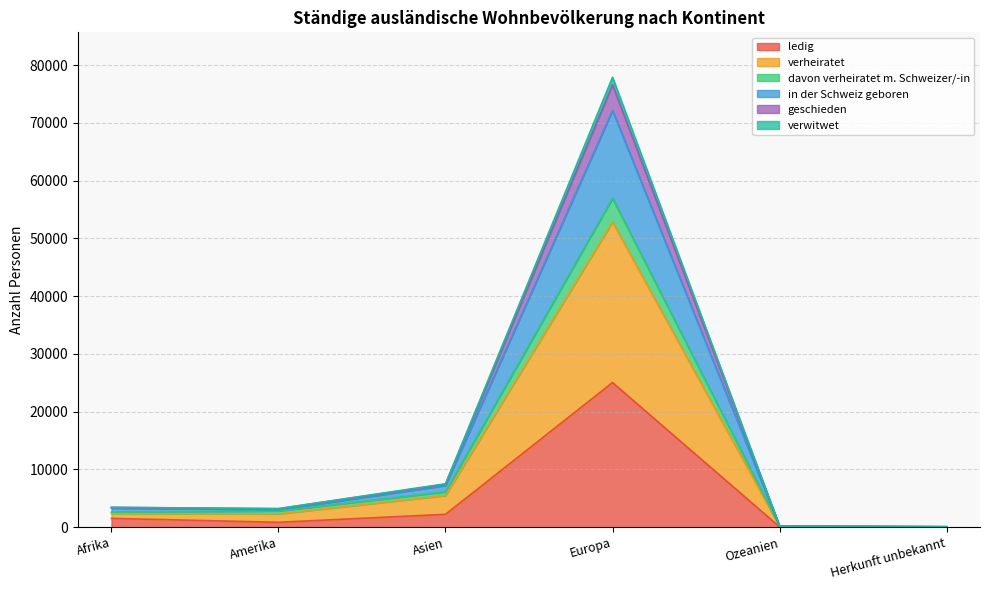

What is the difference between the in der Schweiz geboren values at Afrika and Amerika?

226